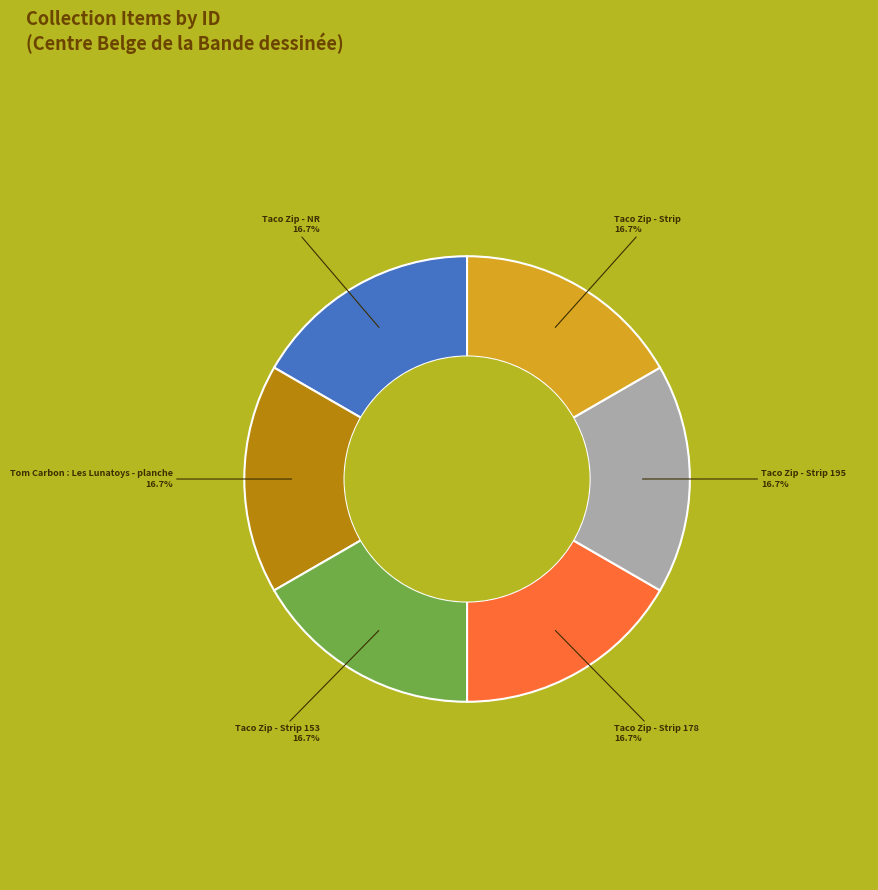

Is the sum of Tom Carbon : Les Lunatoys - planche and Taco Zip - Strip 153 greater than half?

No